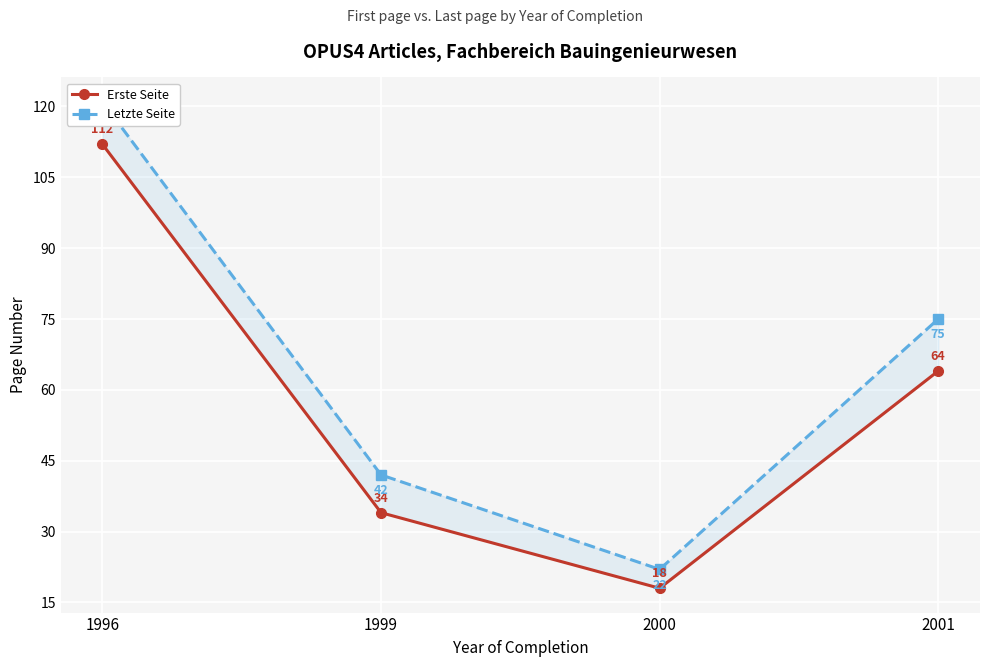

What is the value of the Erste Seite point at the 4th from the left?

64